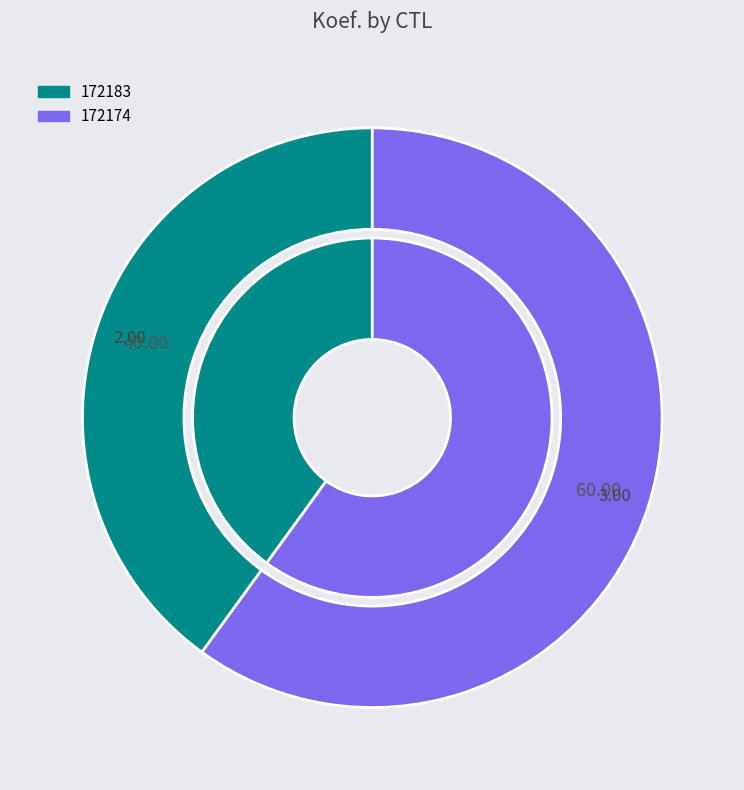

Approximately how many times larger is the value at 172183 compared to 172174?

0.7